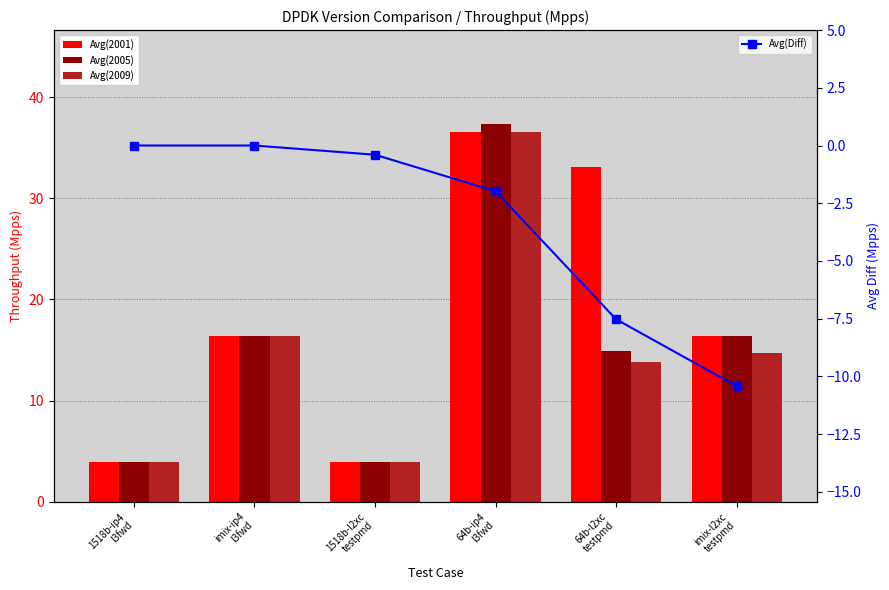

What position from the left is imix-ip4
l3fwd?

2